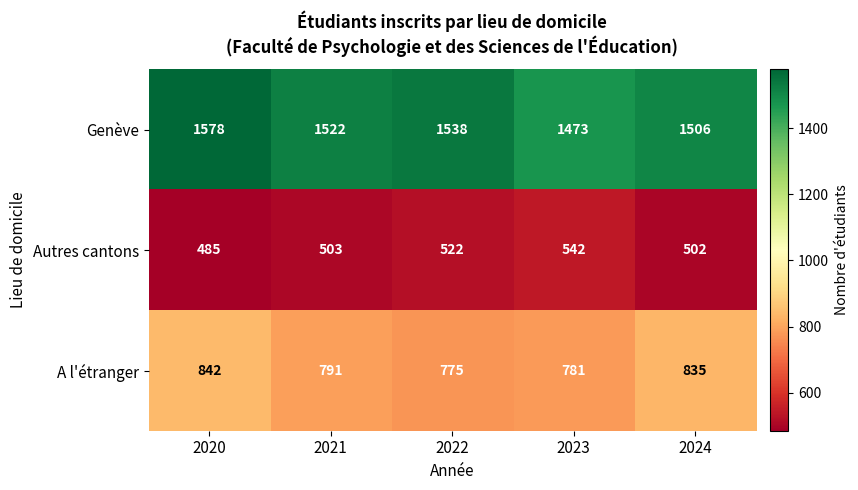

Which series changed the most between 2021 and 2024?

A l'étranger